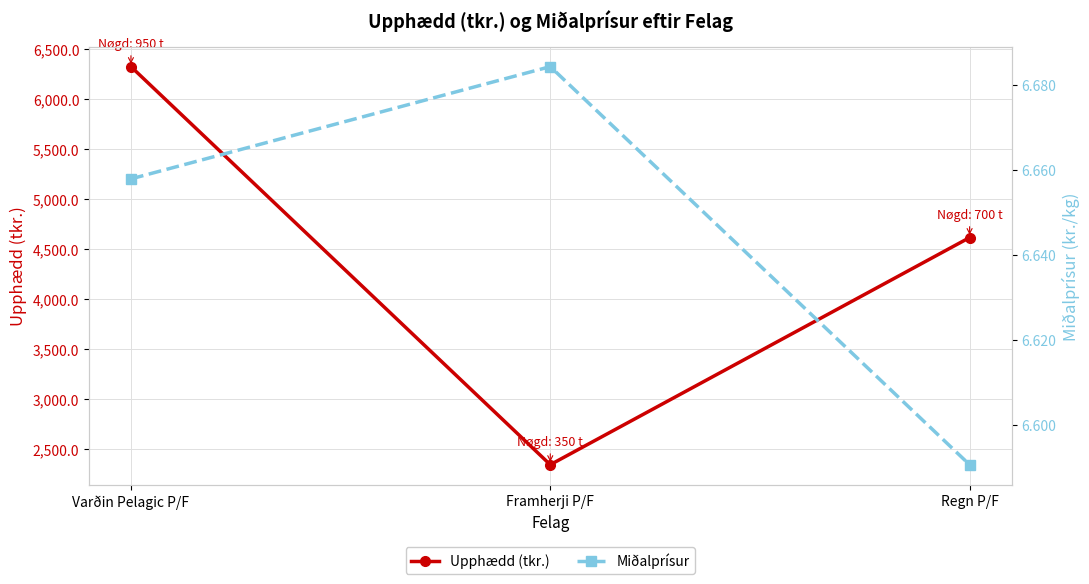

Rank the series by their maximum value, from highest to lowest.

Upphædd (tkr.), Miðalprísur